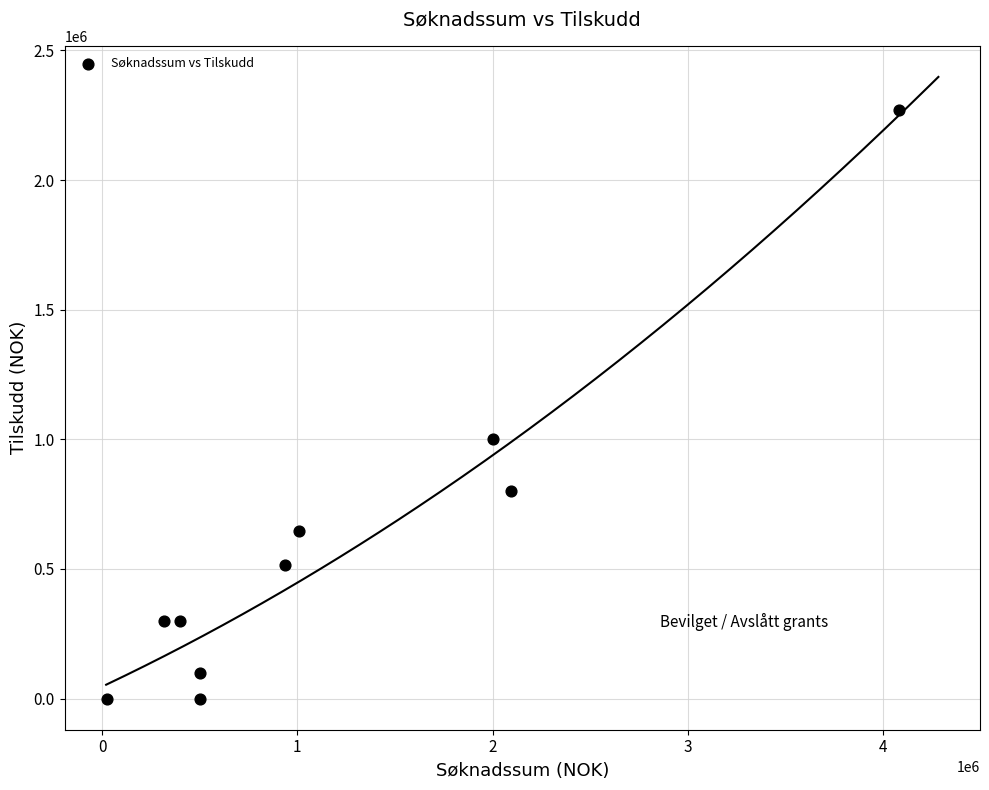

What is the average X value?

1186070